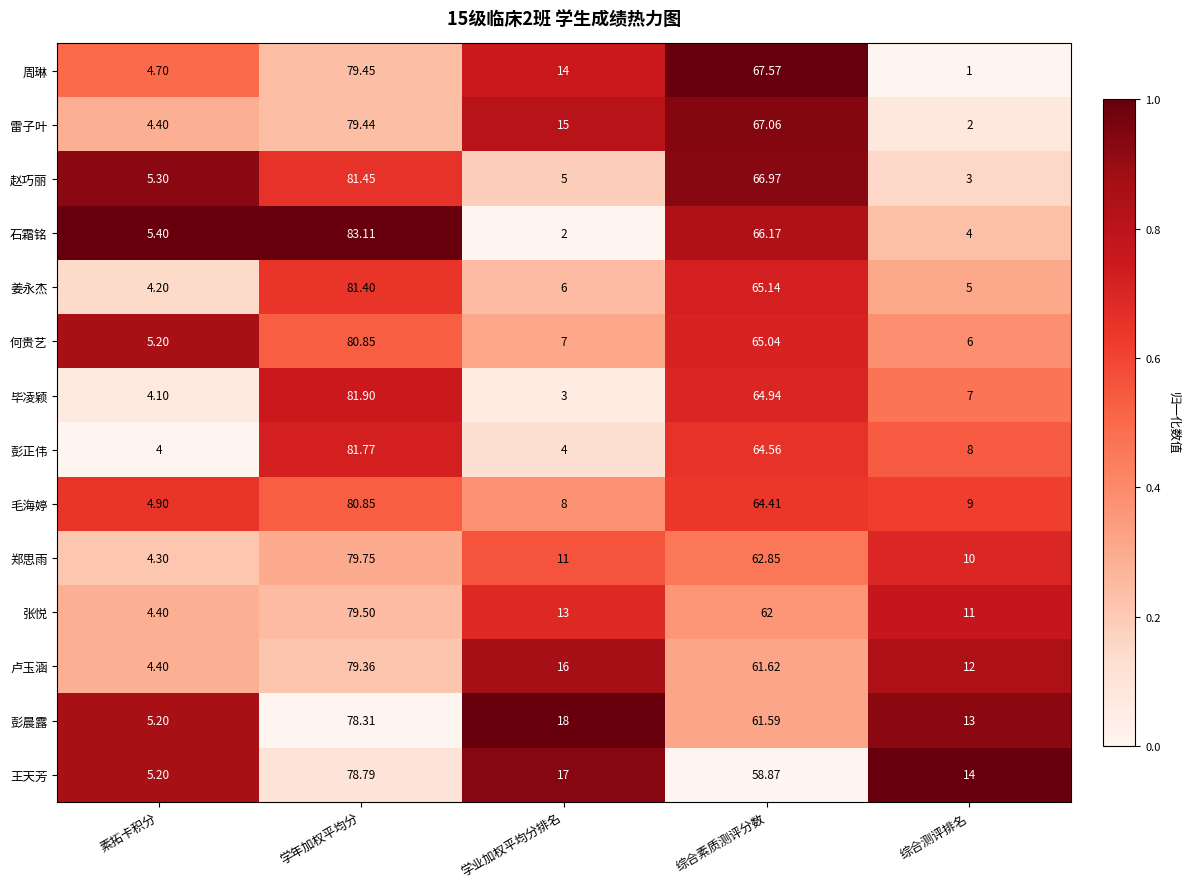

What is the difference between the highest and lowest values at 综合测评排名?

13.0